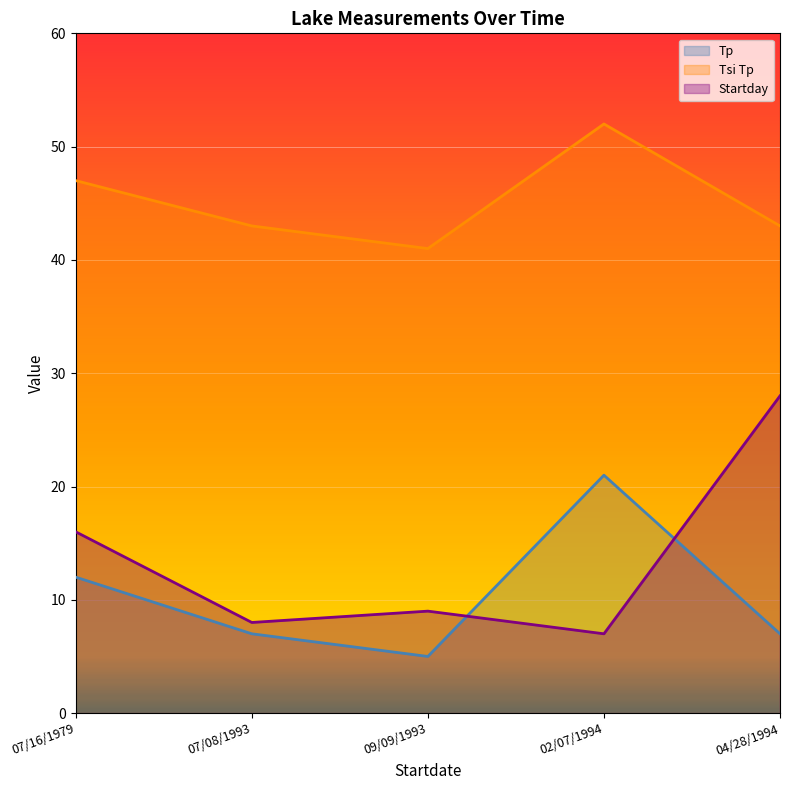

At which label does Tsi Tp reach its peak?

02/07/1994